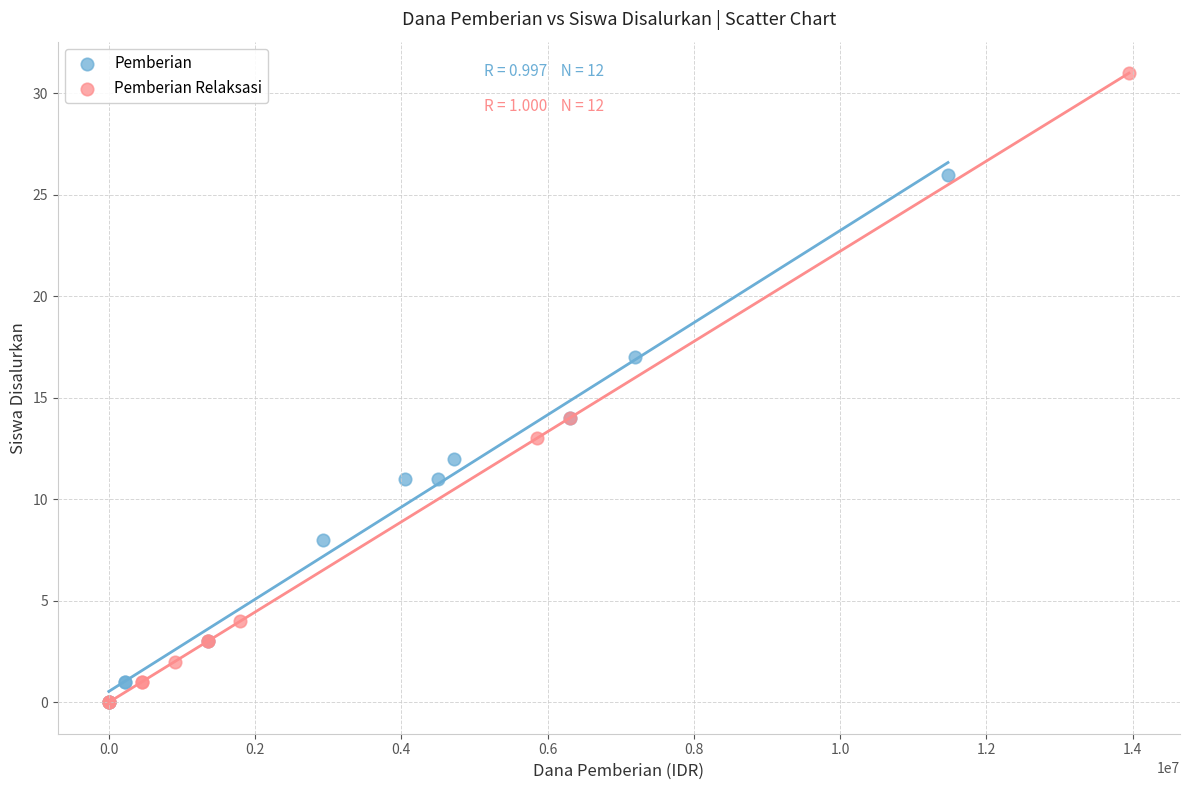

Which series has the widest spread of Y values?

Pemberian Relaksasi